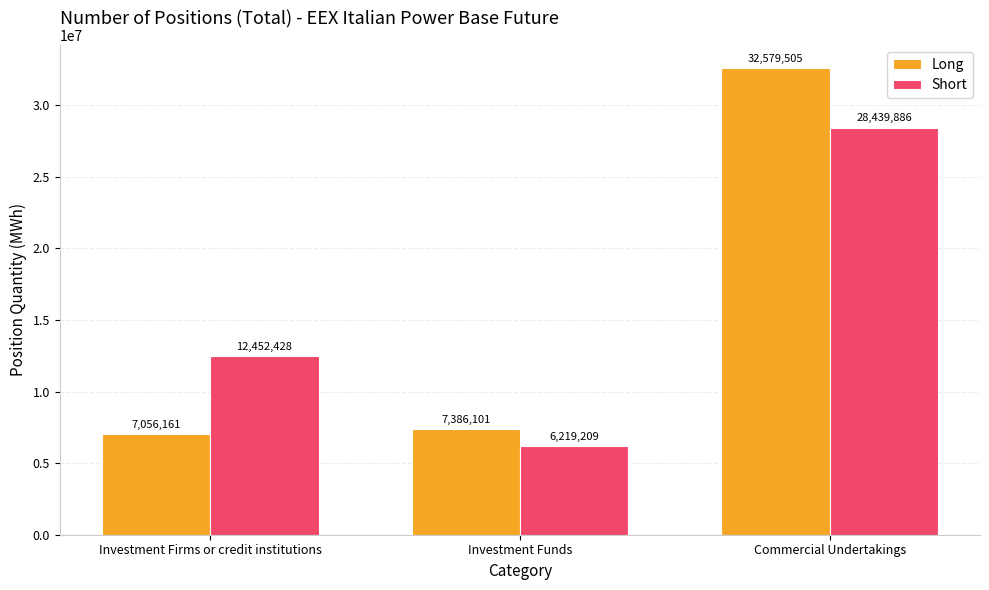

Reading right to left, what are all the values shown in this chart?

Long: 32579505	7386101	7056161
Short: 28439886	6219209	12452428